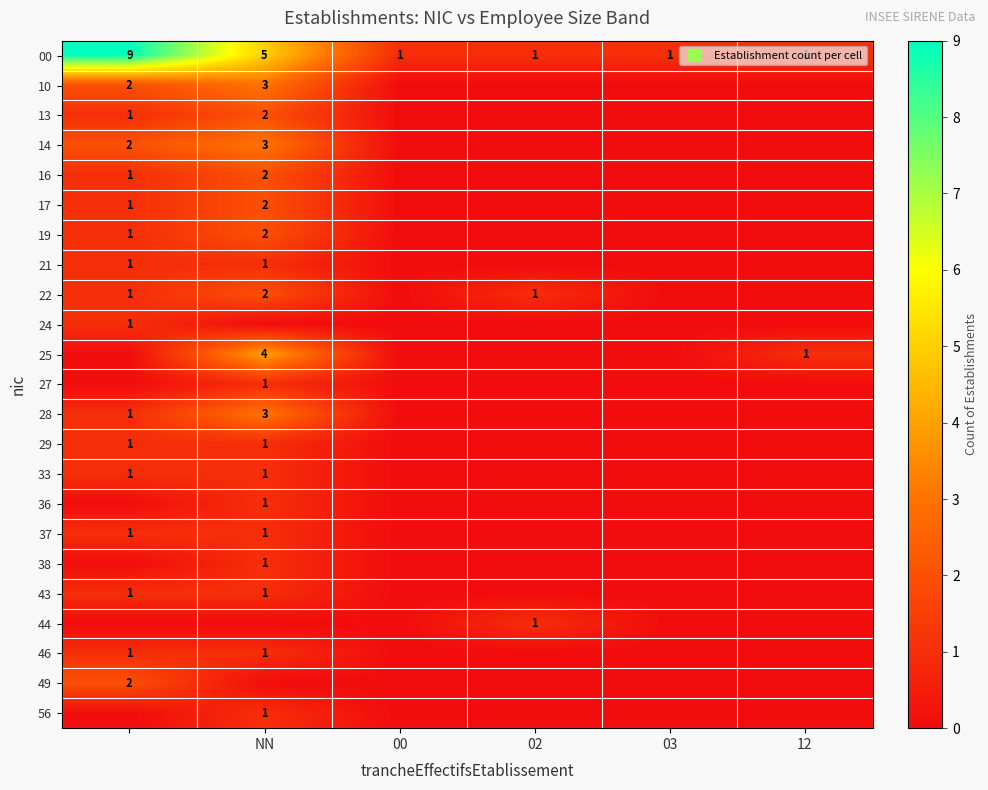

What is the difference between the second highest and second lowest values in the 29 series?

1